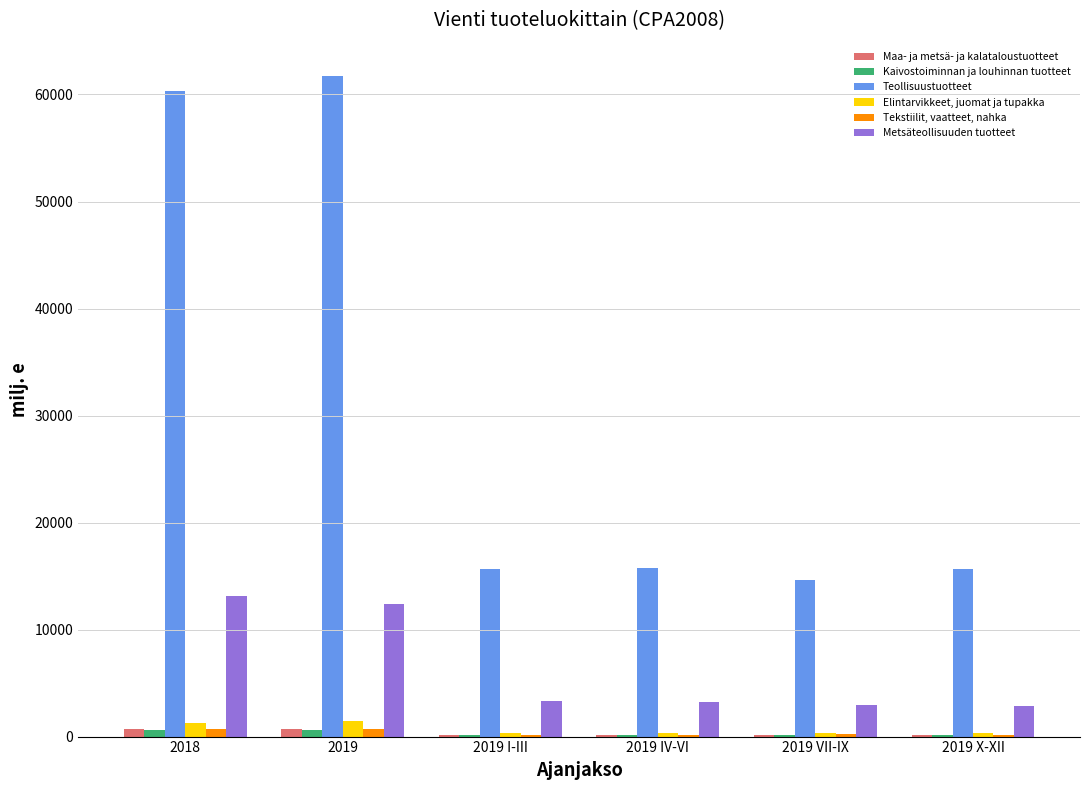

Is it true that Elintarvikkeet, juomat ja tupakka equals 1424.7 at 2019?

True